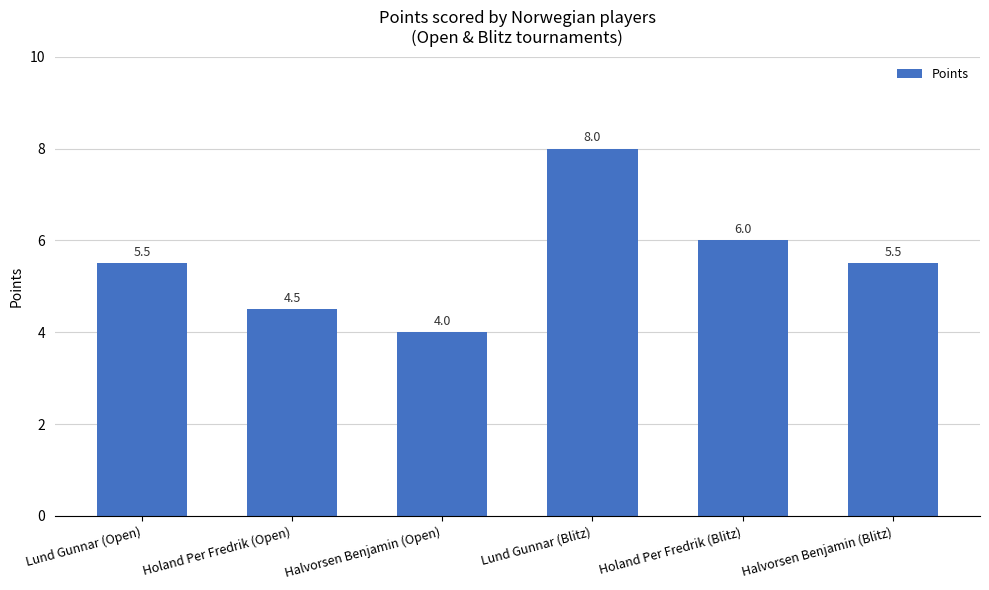

What is the value of the 1st bar from the left?

5.5